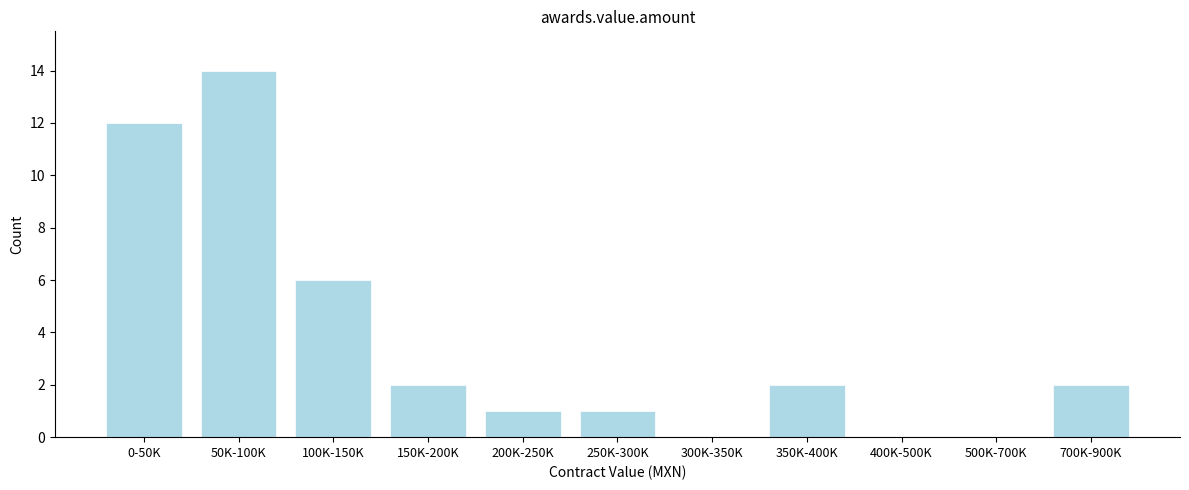

Reading left to right, extract all data points from this chart.

0-50K=12	50K-100K=14	100K-150K=6	150K-200K=2	200K-250K=1	250K-300K=1	300K-350K=0	350K-400K=2	400K-500K=0	500K-700K=0	700K-900K=2